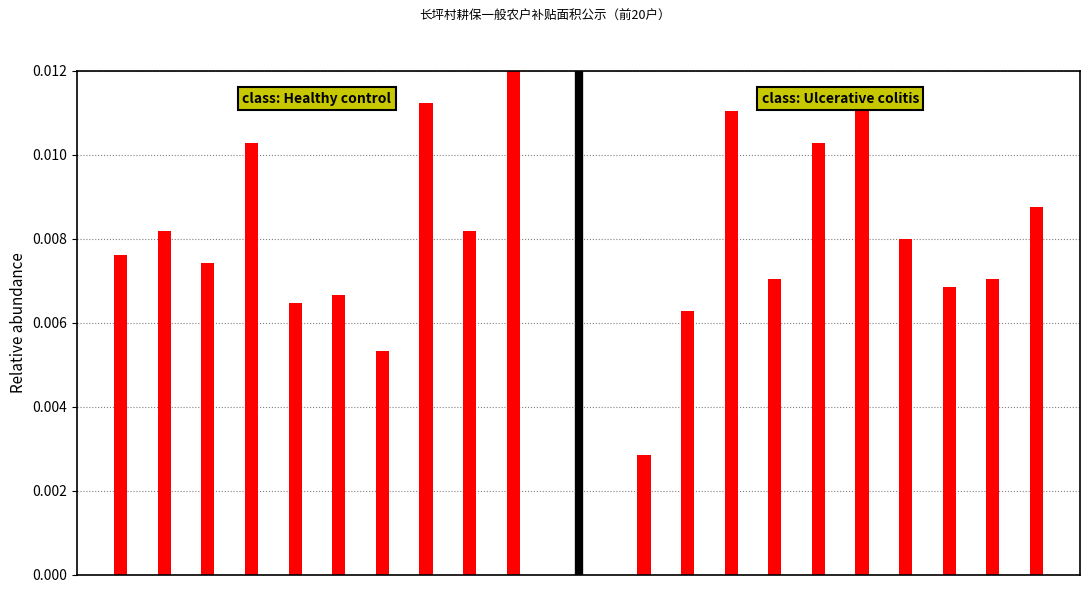

At which category is the sum across all series the highest?

9